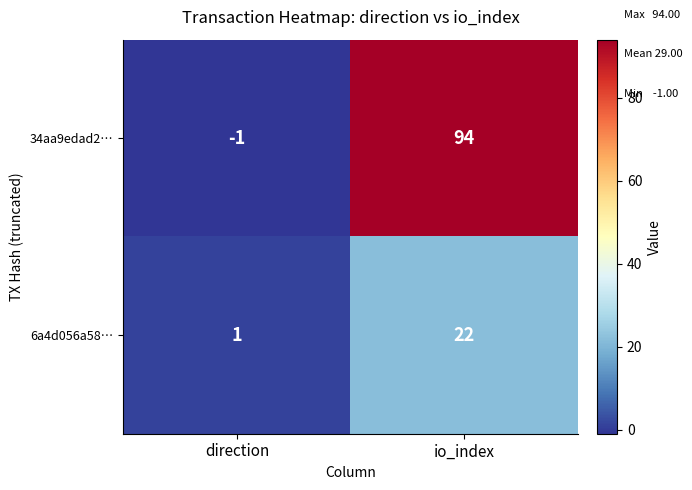

What is the difference between the highest and lowest values at direction?

2